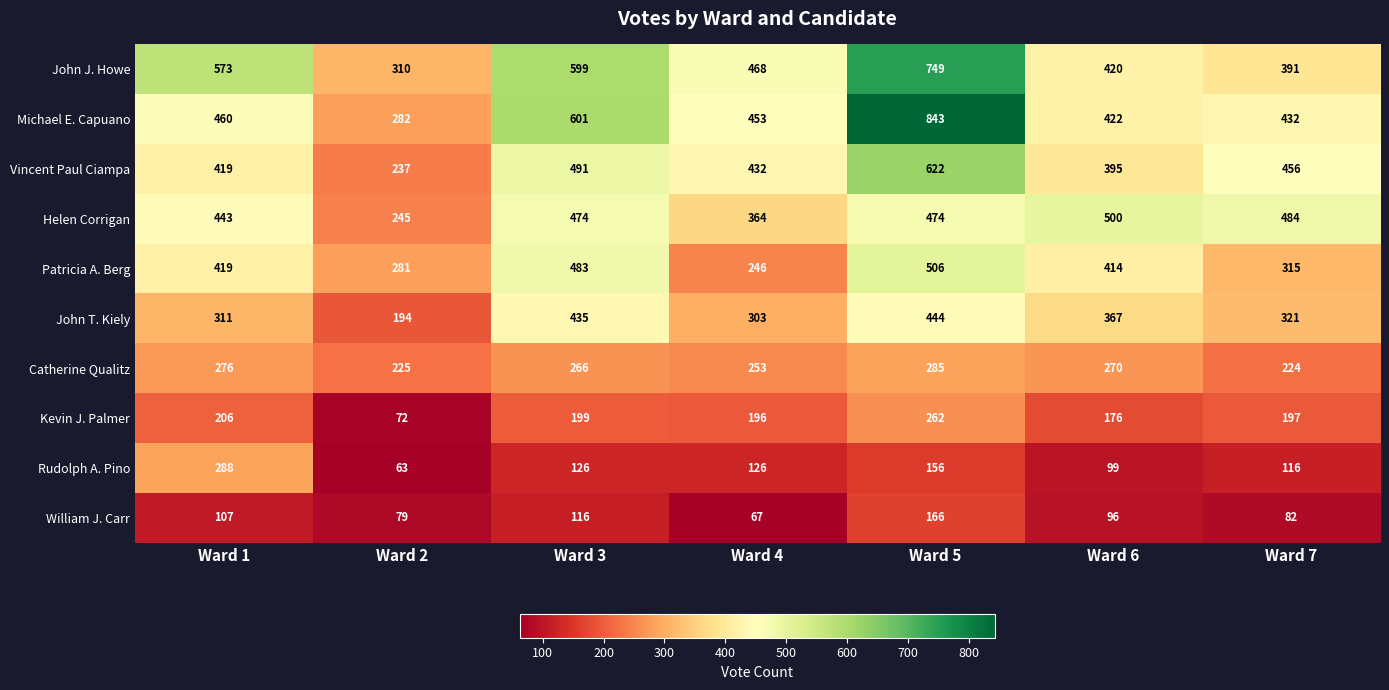

Which series changed the most between Ward 3 and Ward 4?

Patricia A. Berg